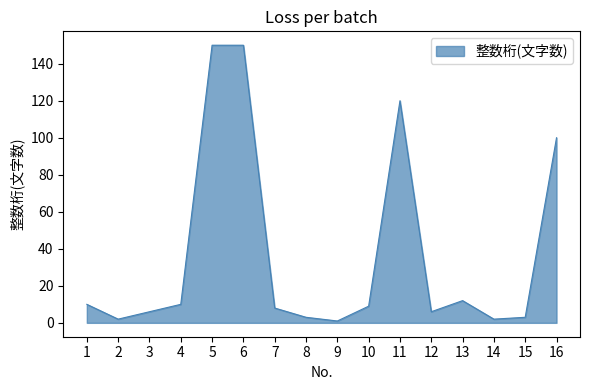

Reading right to left, list all the values displayed in this chart.

16=100	15=3	14=2	13=12	12=6	11=120	10=9	9=1	8=3	7=8	6=150	5=150	4=10	3=6	2=2	1=10